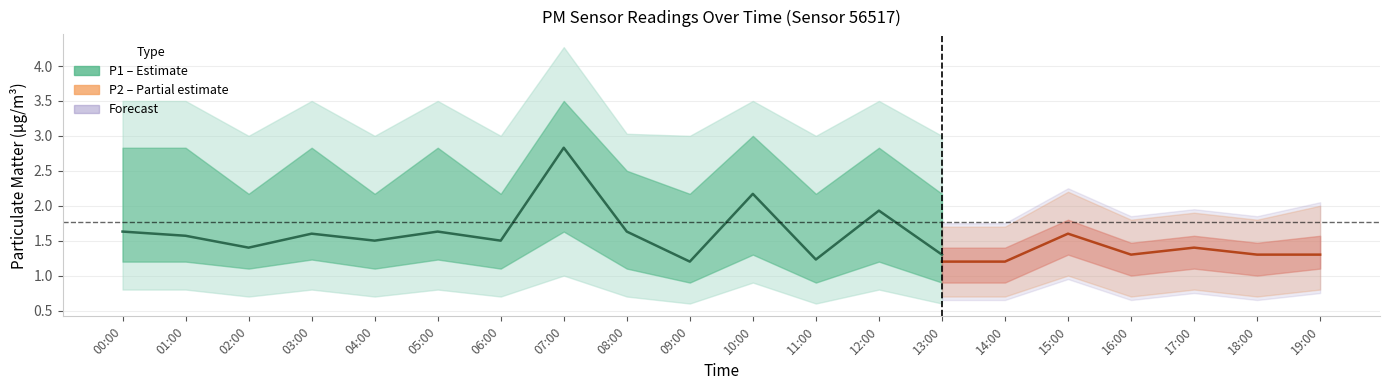

Count the number of categories in the chart.

20